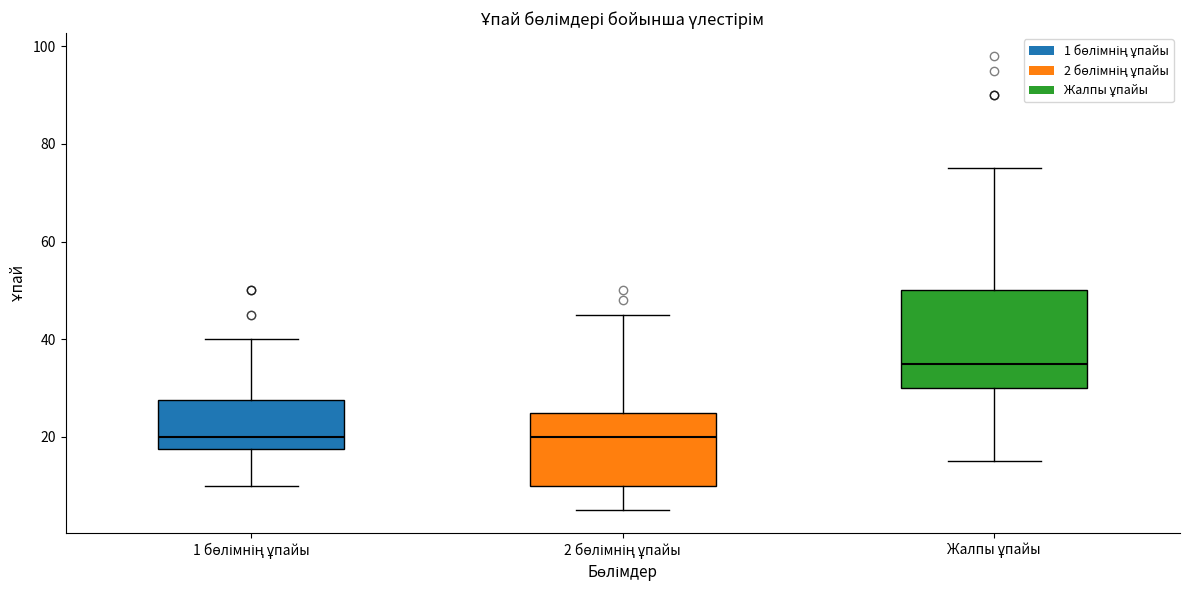

Reading left to right, read every box against the y-axis: the position of its median line, the range the box covers, and the ends of its whiskers. The values are not printed on the chart, so give them approximately, as read against the axis.

1 бөлімнің ұпайы: median 20, box 18 to 28, whiskers 10 to 40
2 бөлімнің ұпайы: median 20, box 10 to 26, whiskers 6 to 46
Жалпы ұпайы: median 36, box 30 to 50, whiskers 16 to 76